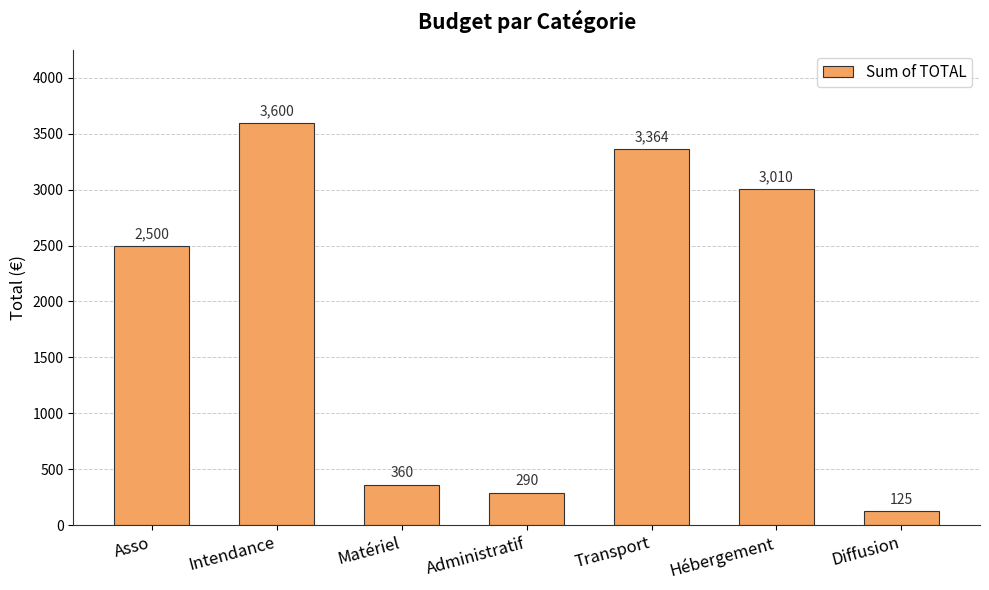

Approximately how many times larger is the value at Hébergement compared to Administratif?

10.4